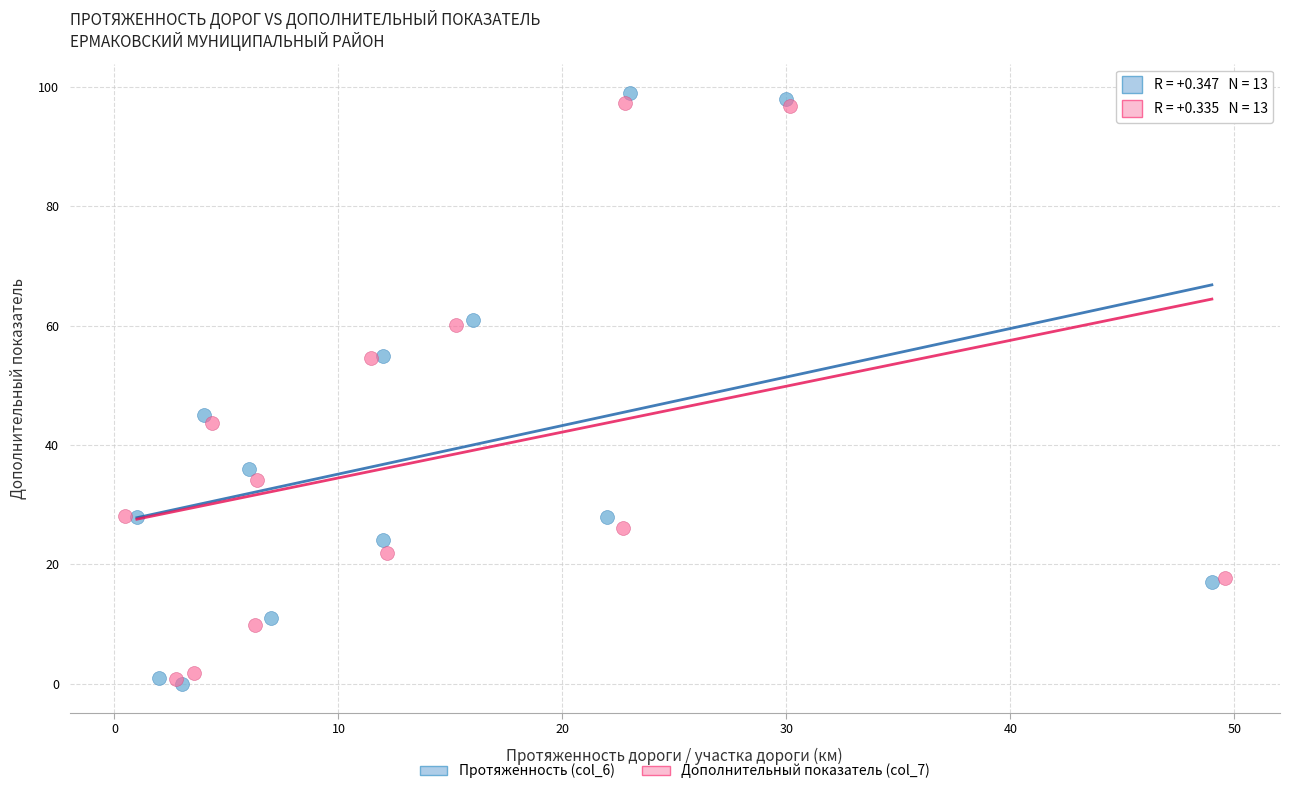

Which series has the largest Y range (max minus min)?

Протяженность (col_6)